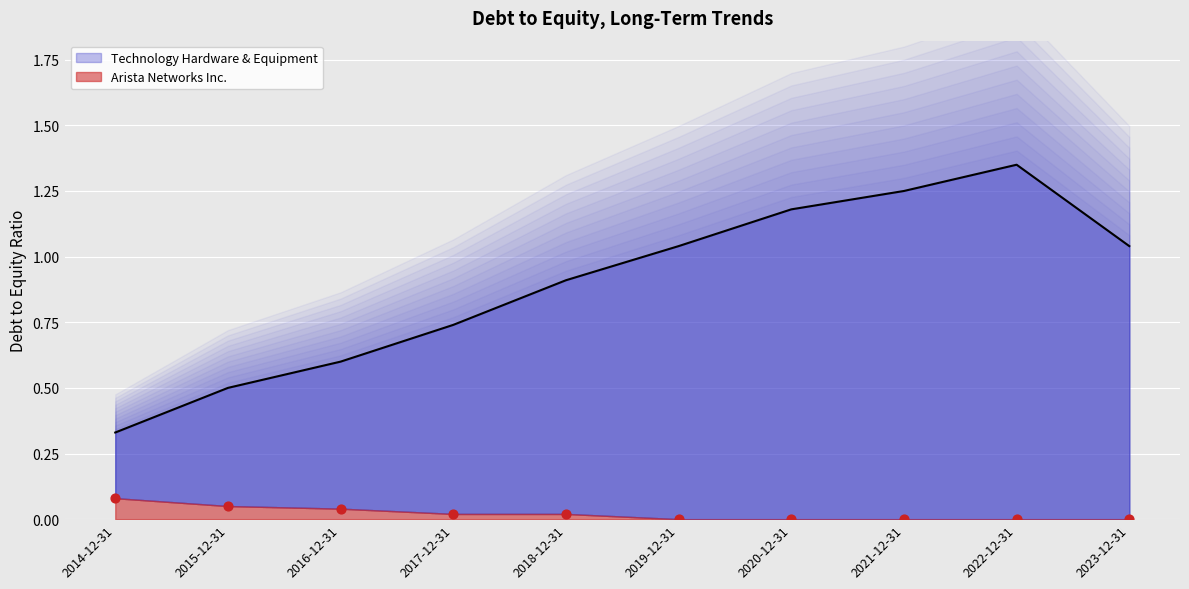

Which series has the widest spread of Y values?

Technology Hardware & Equipment